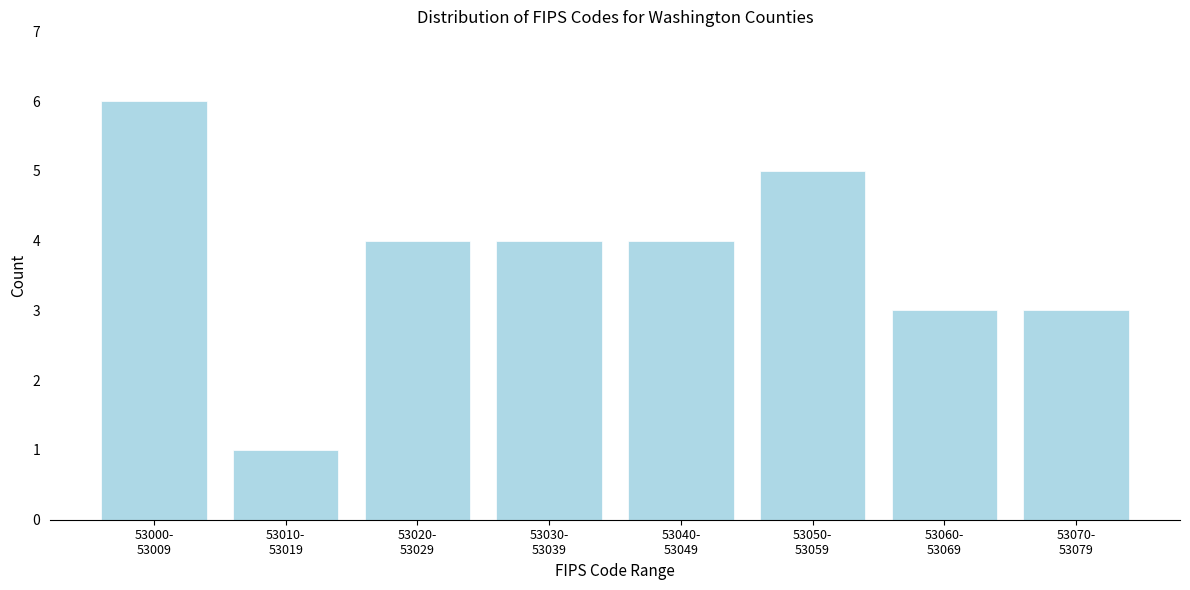

Reading left to right, list all the values displayed in this chart.

6	1	4	4	4	5	3	3